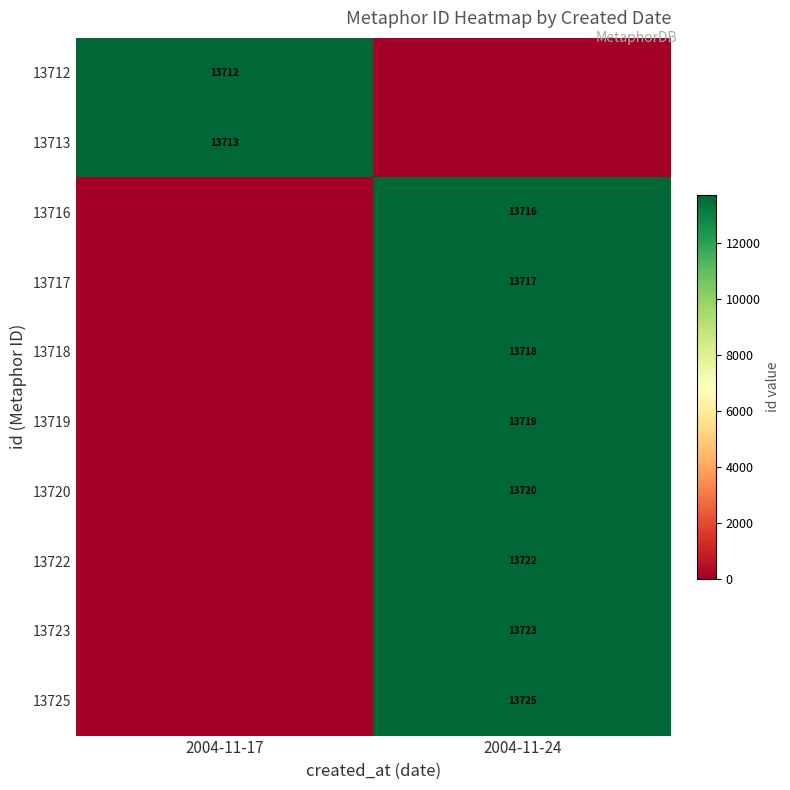

Is it true that 13712 equals 2967 at 2004-11-17?

False